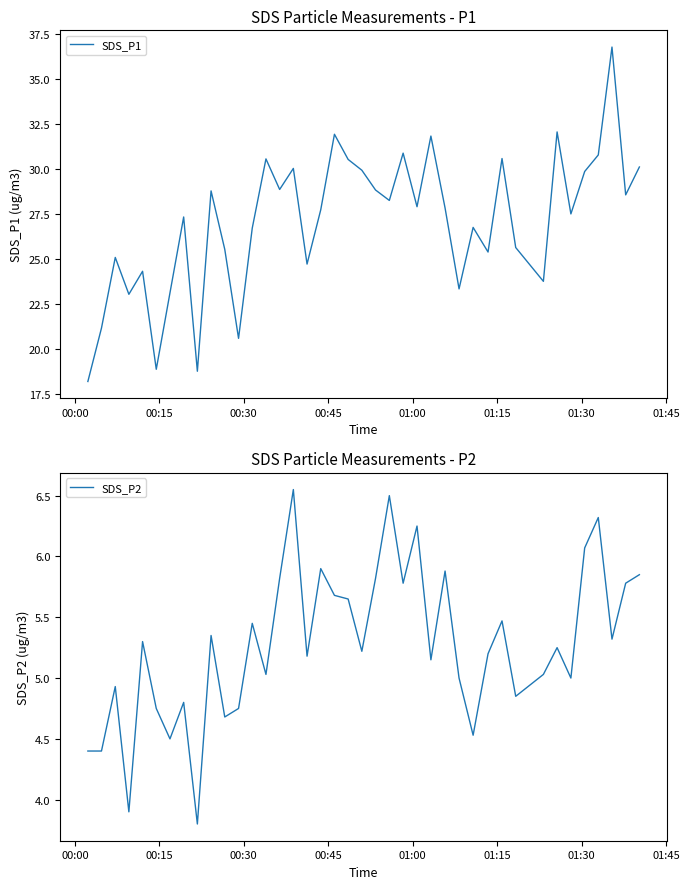

What is the lowest value of the SDS_P2 series?

3.8